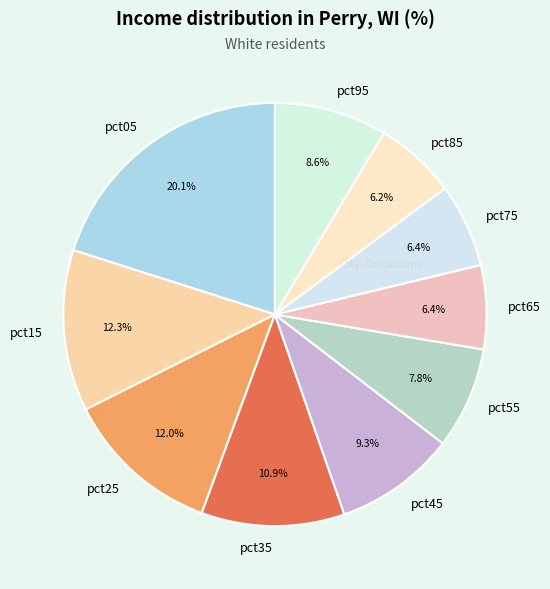

To the nearest percent, what is the combined percentage of pct05 and pct55?

28%